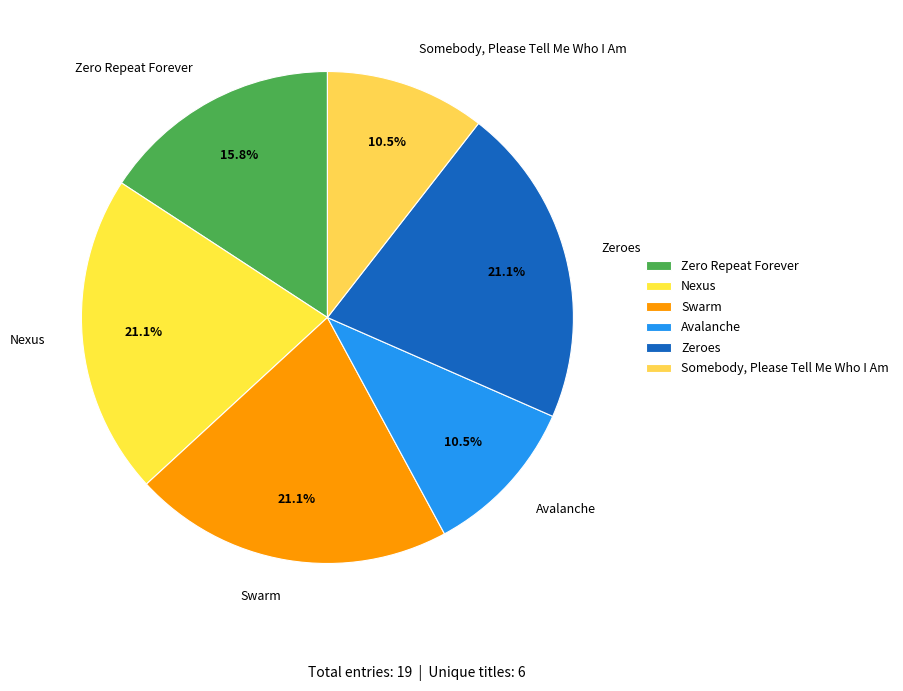

Count the number of slices in the pie.

6